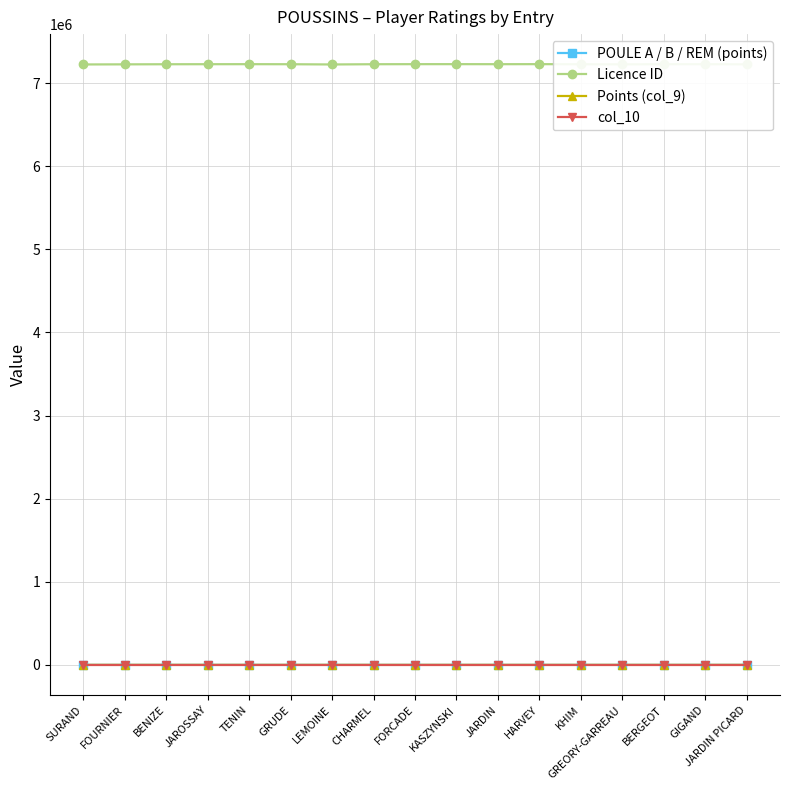

Which series changed the most between LEMOINE and HARVEY?

Licence ID